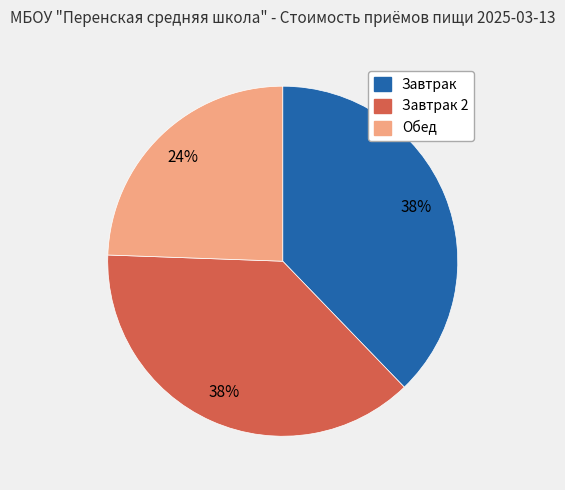

The Завтрак slice represents 38% of the pie. True or false?

True